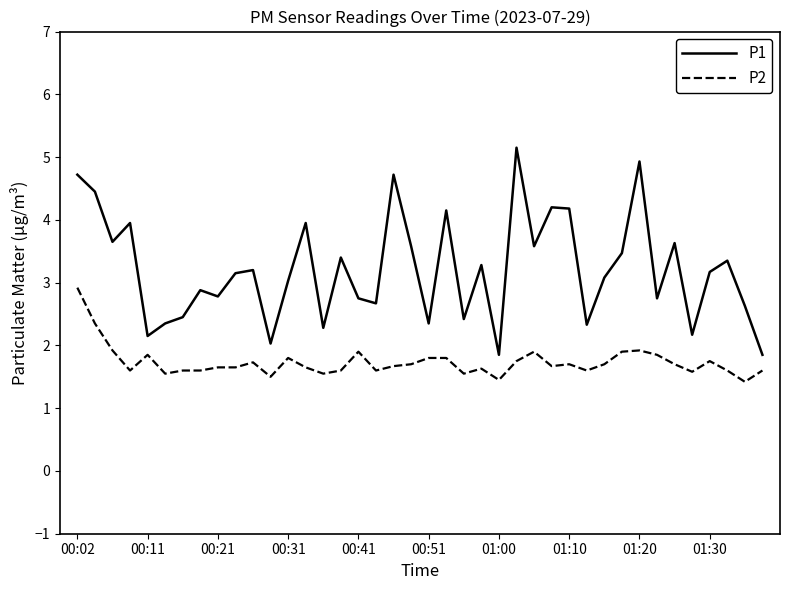

Which series has the widest spread of values?

P1